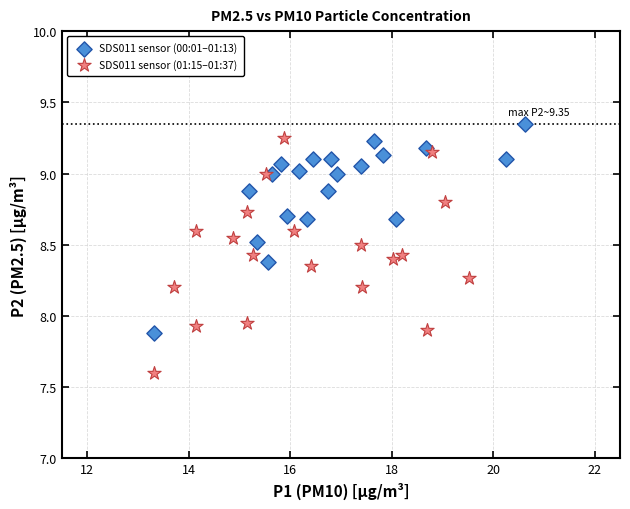

Which series contains the lowest Y value?

SDS011 sensor (01:15–01:37)